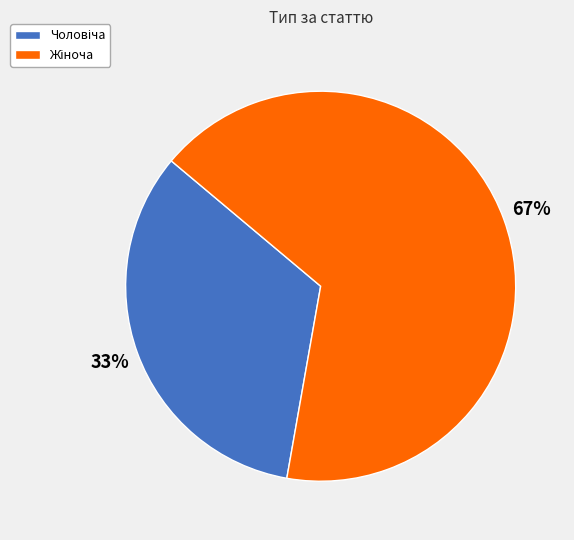

To the nearest percent, what is the average slice percentage?

50%